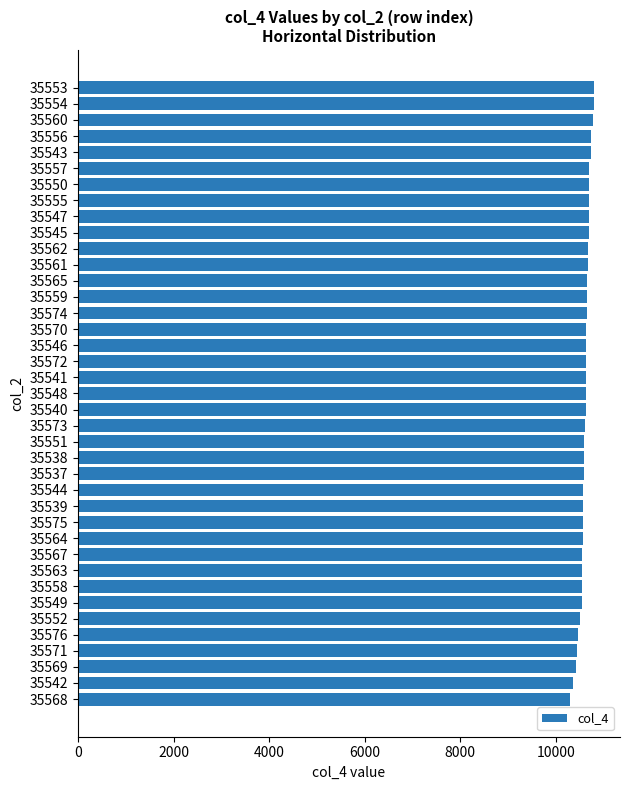

What is the label of the 11th bar from the top?

35562